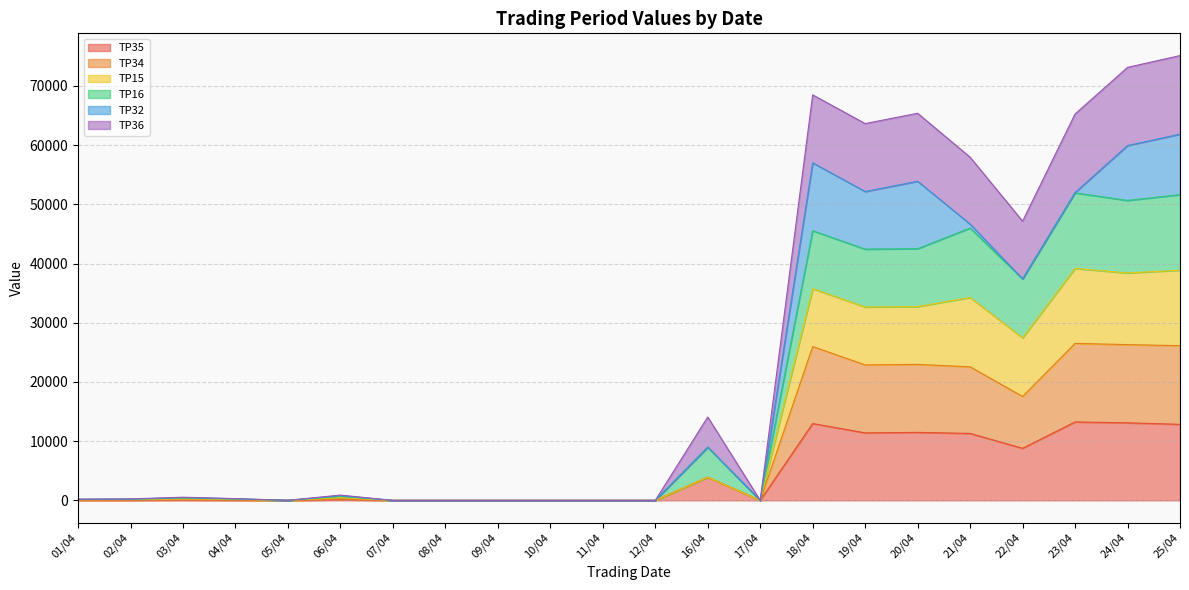

What are all the series names shown in the legend?

TP35, TP34, TP15, TP16, TP32, TP36